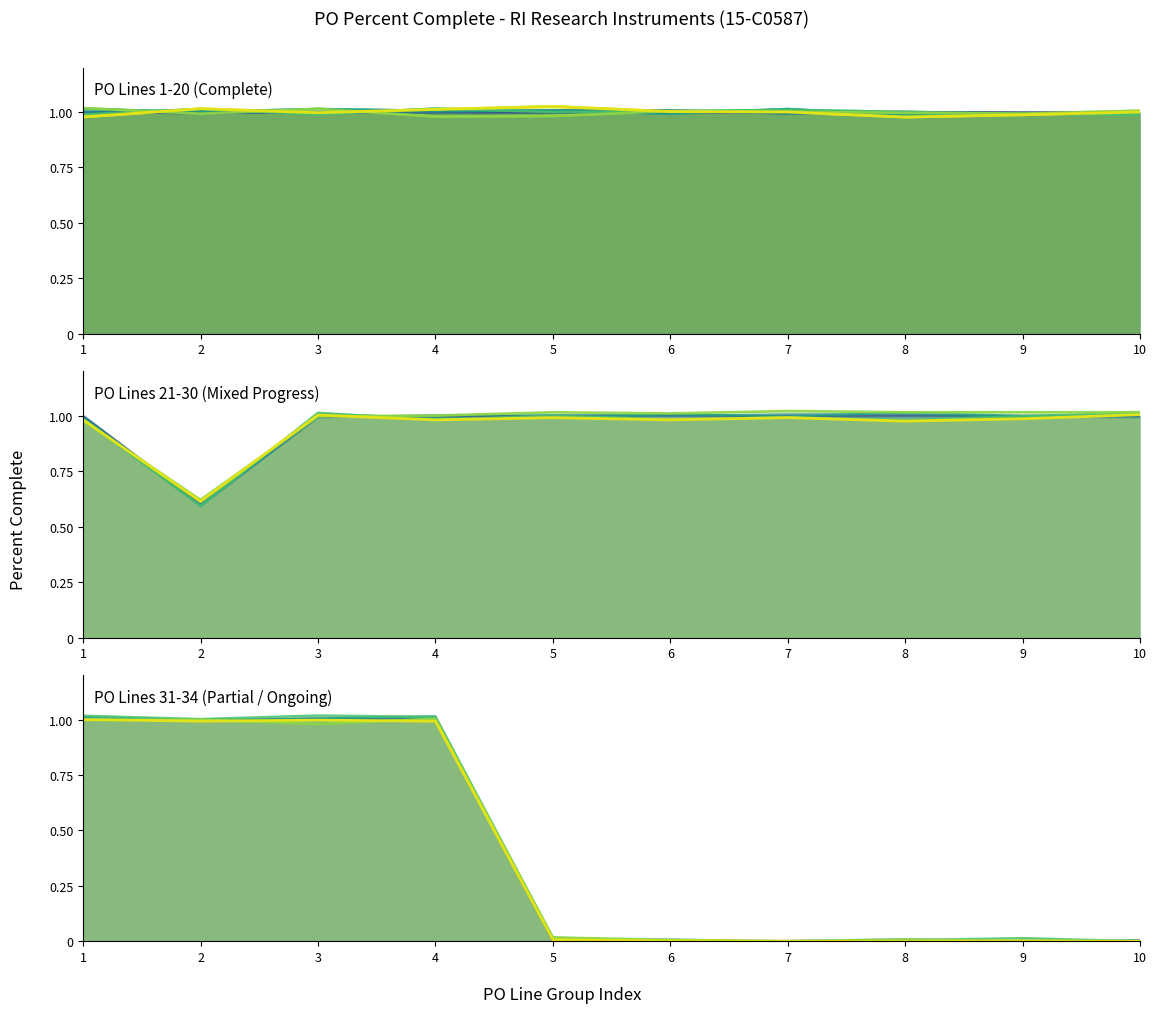

True or false: PO Lines 31-34 (var 1) and PO Lines 21-30 (var 1) cross at least once.

True